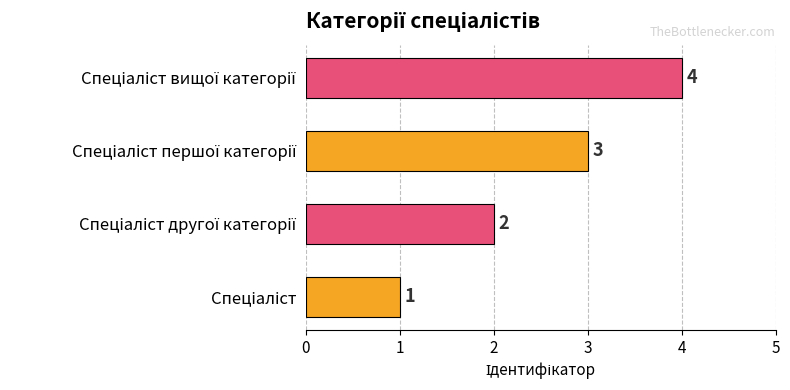

What is the difference between the maximum and minimum values?

3